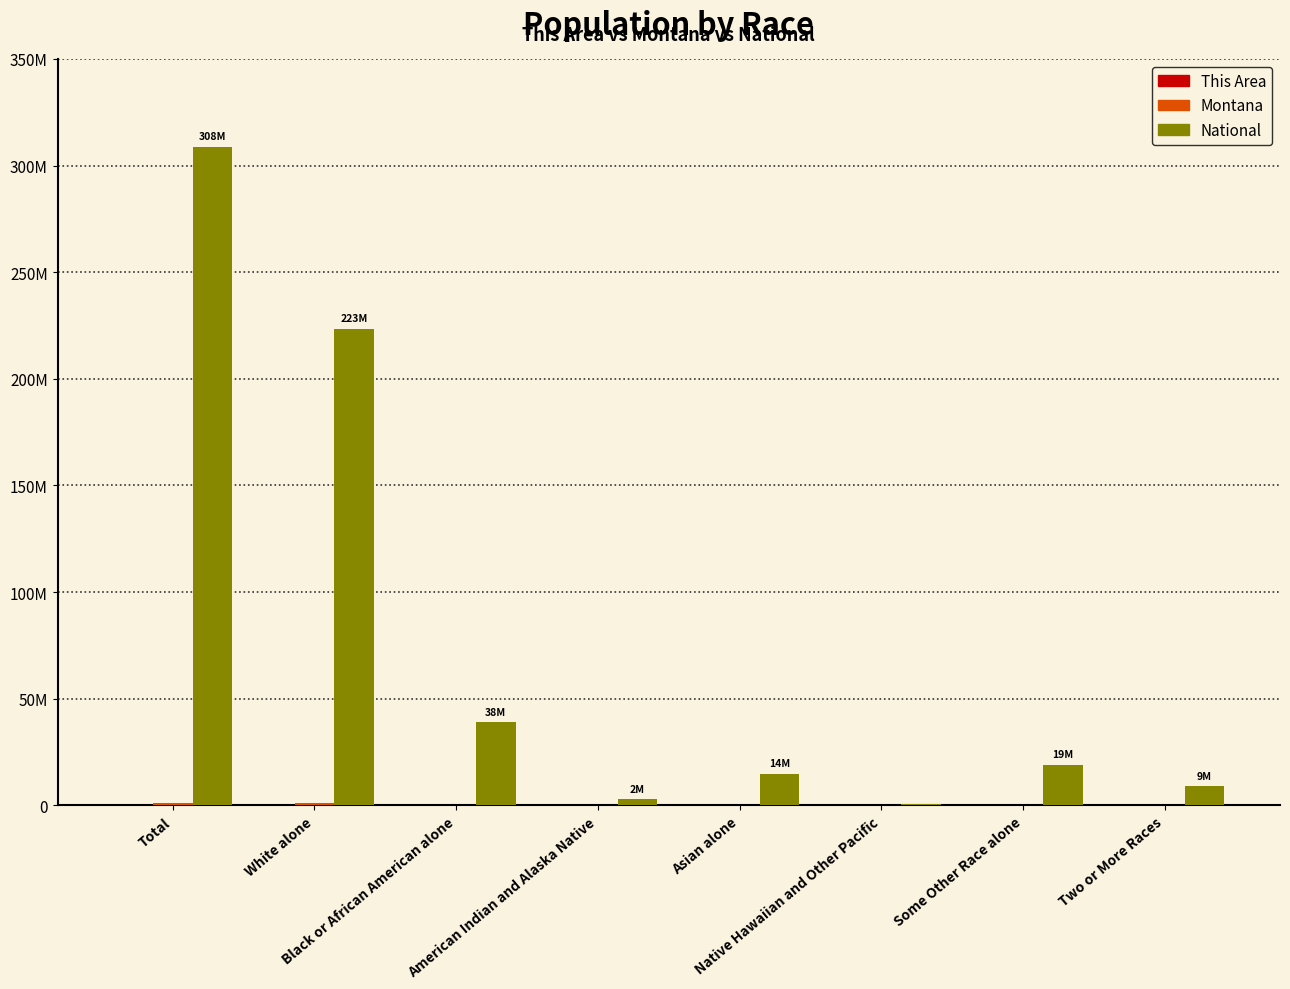

Is the value of National at White alone greater than the value of This Area at Asian alone?

Yes